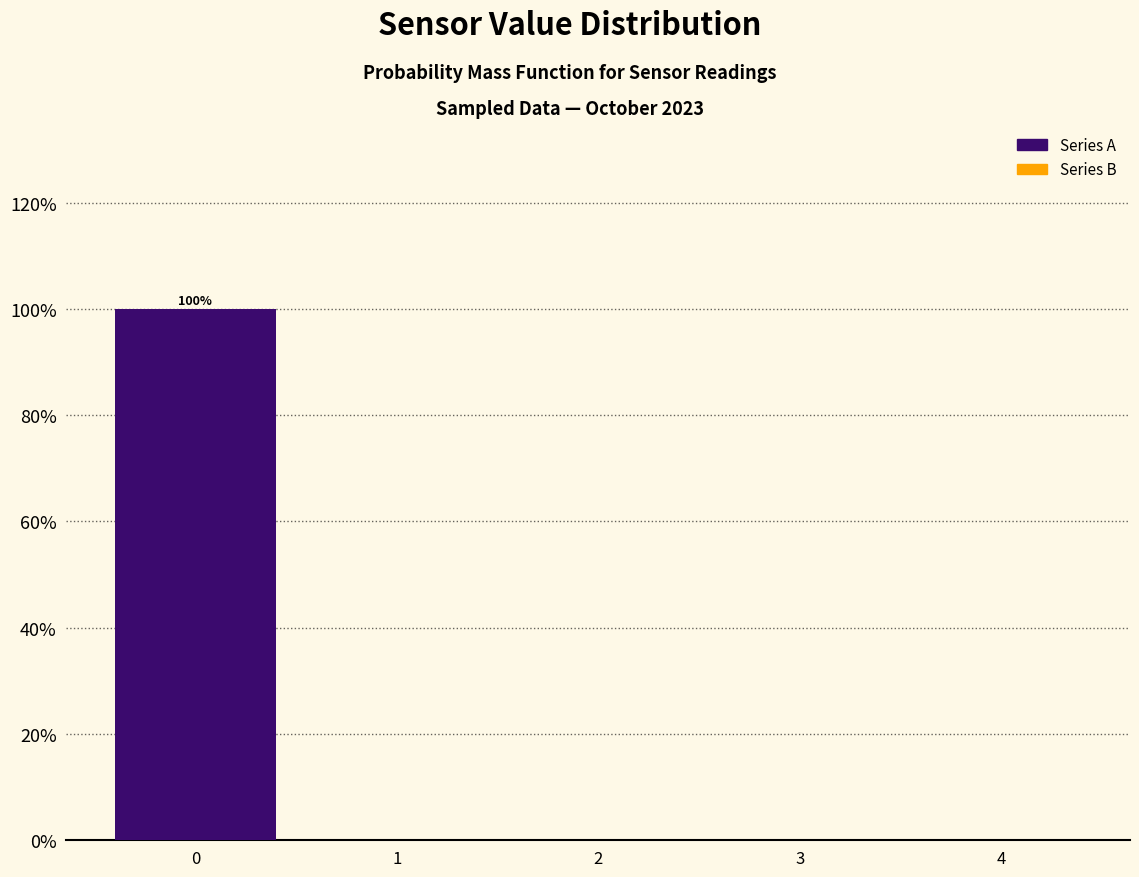

Over which range of the x-axis is the bar tallest?

-0.5 to 0.5